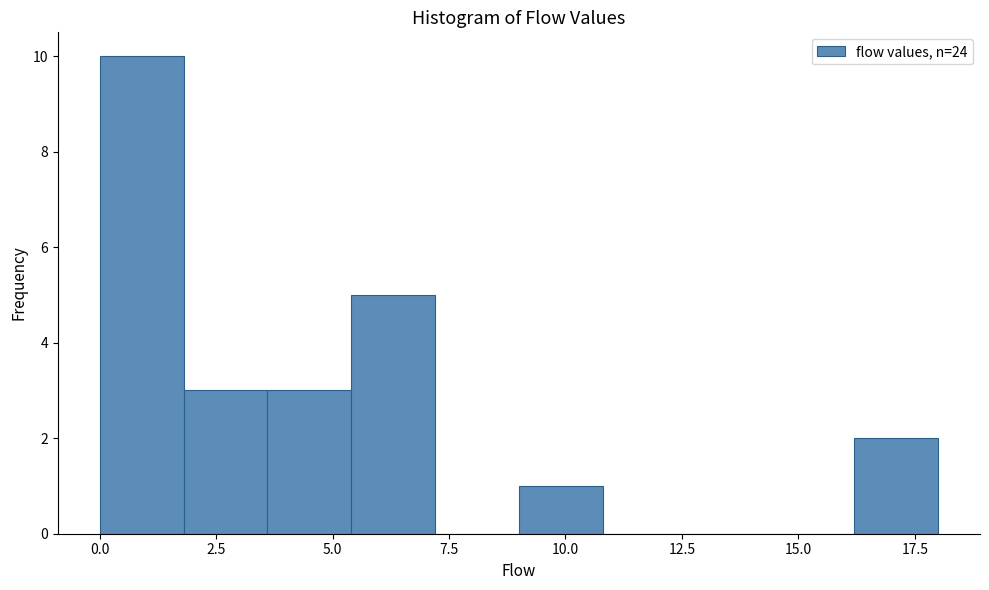

Around what value on the x-axis is the tallest bar? Give the approximate position of its centre, as read against the axis.

1.0